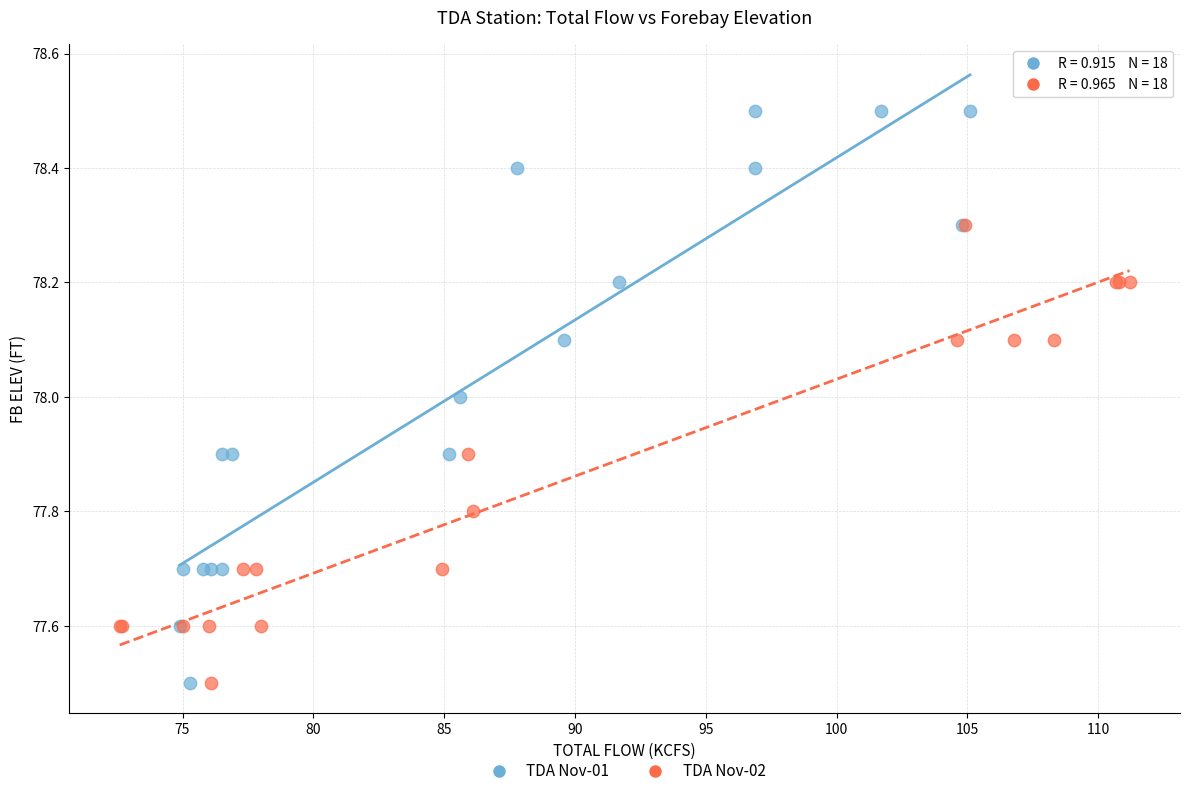

Which series reaches the maximum Y coordinate?

TDA Nov-01